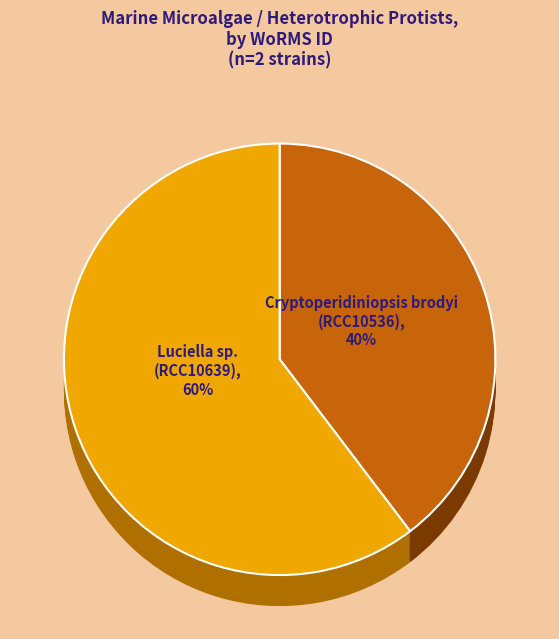

How many segments does this pie chart have?

2